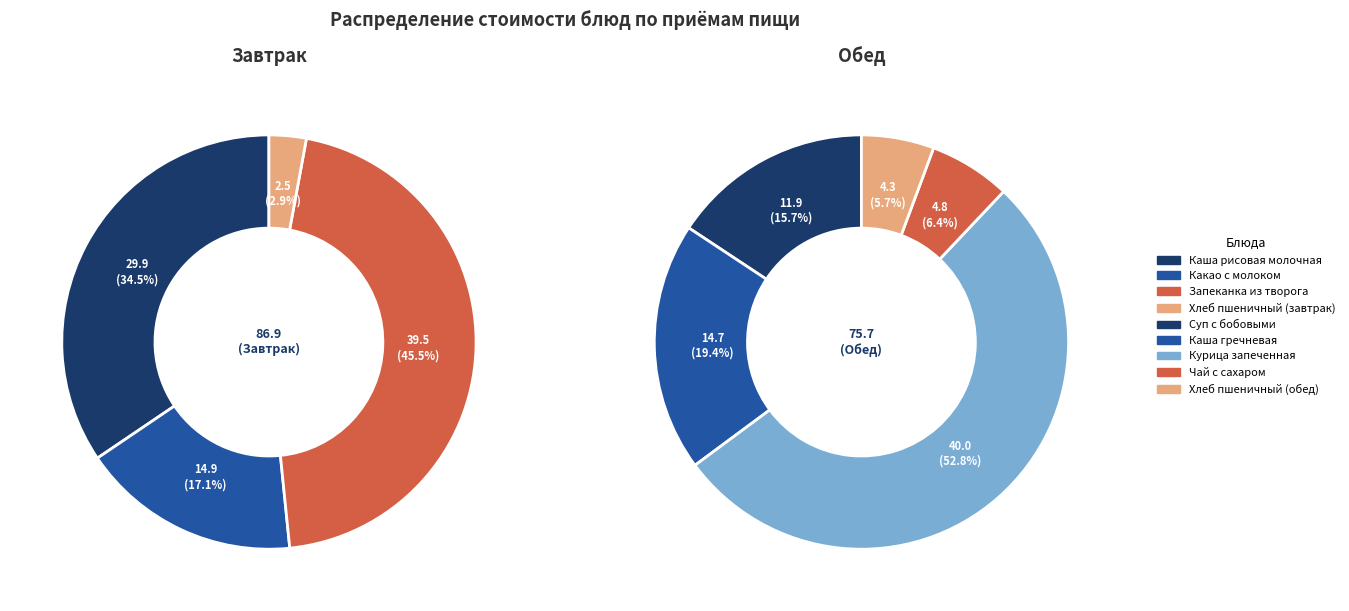

Is there any slice that represents more than half of the pie?

No